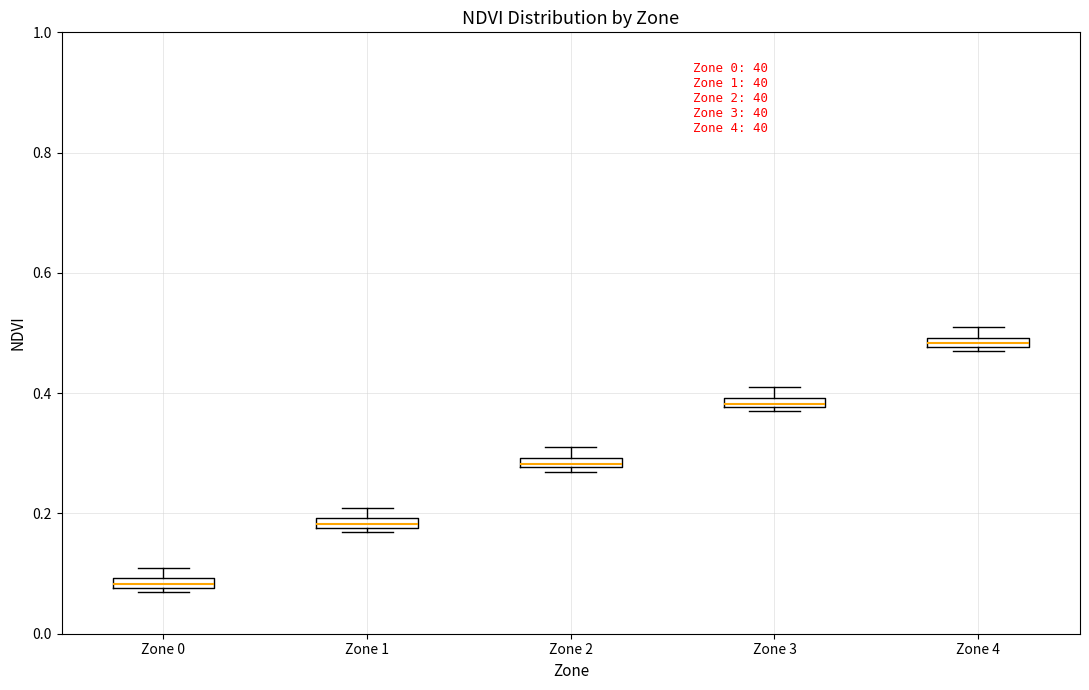

Which box has the highest median line?

Zone 4